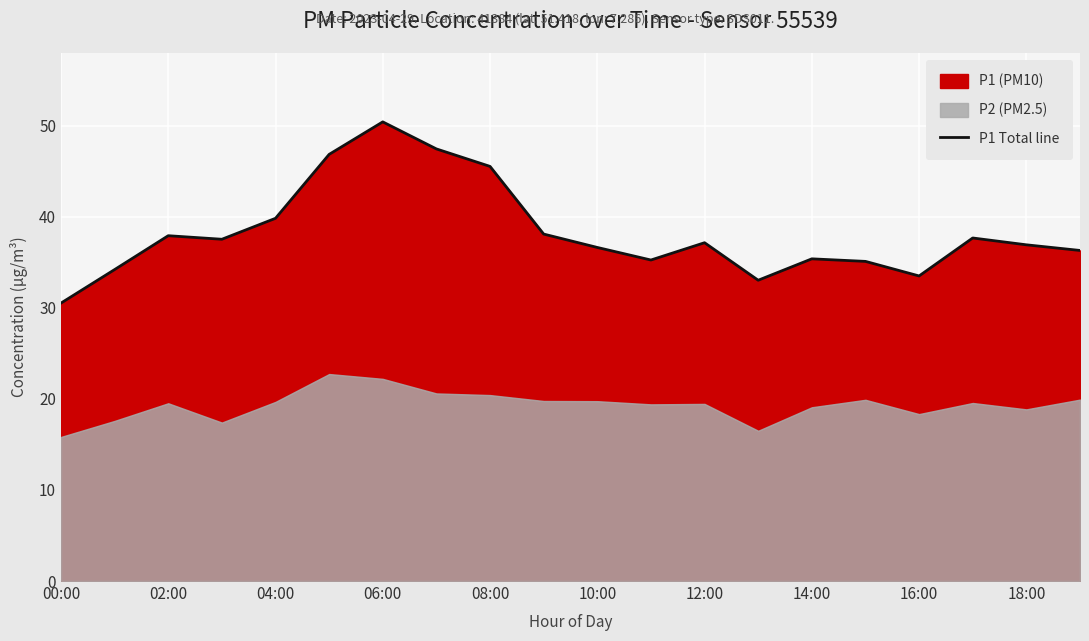

True or false: the data shows 35.1 at 15.

True